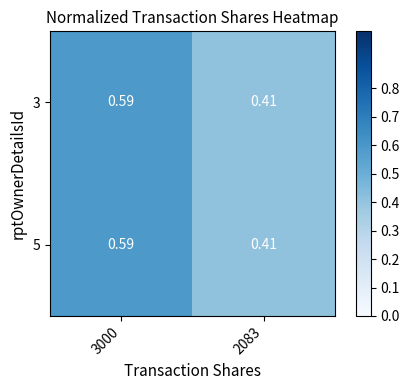

Is the value of 5 at 3000 greater than the value of 3 at 2083?

Yes